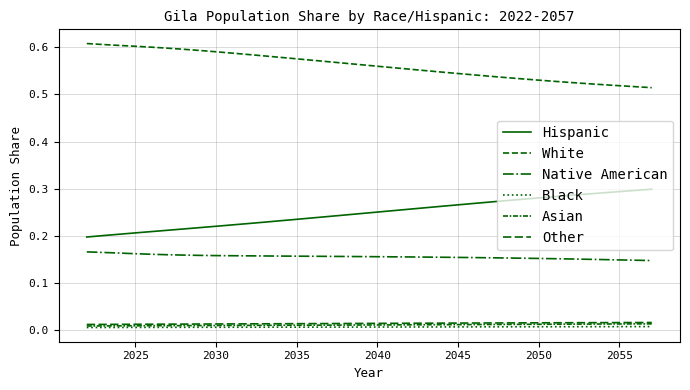

Does the chart have visible grid lines?

Yes